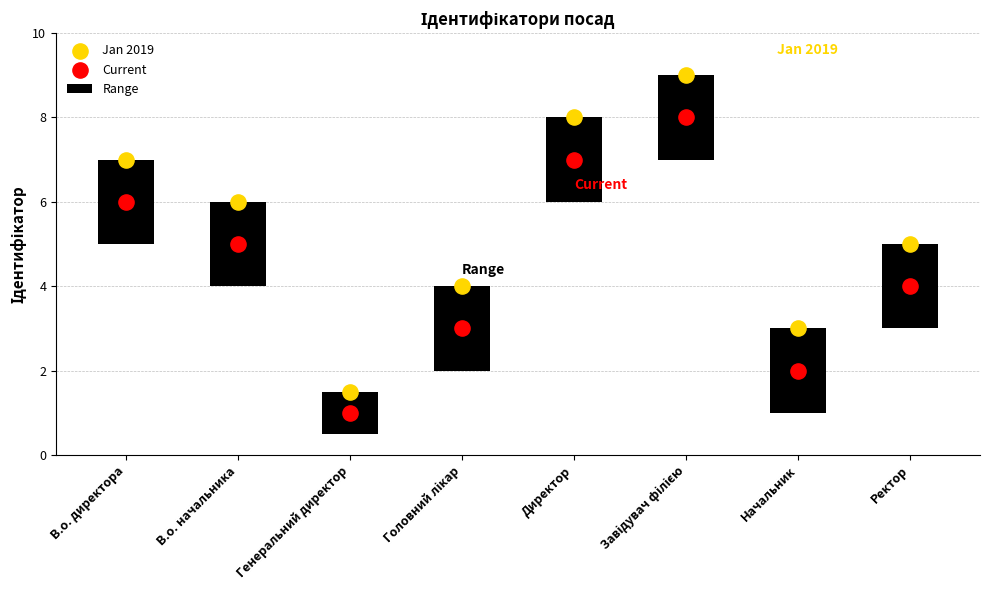

Is the value of Current at Начальник greater than the value of Jan 2019 at Ректор?

No